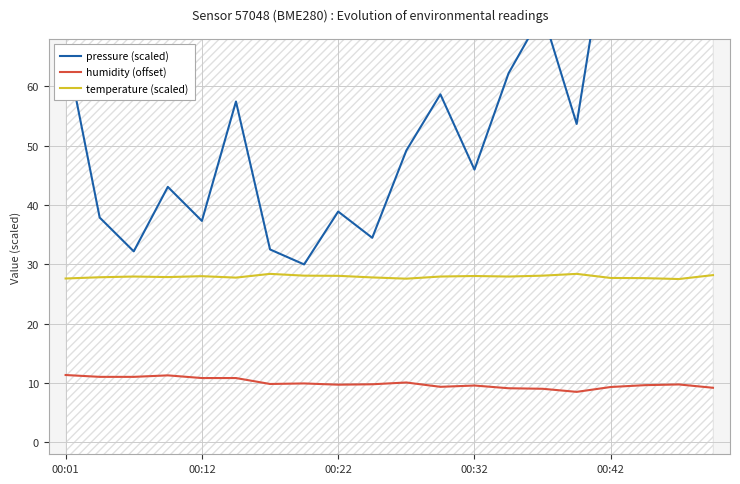

The value of pressure (scaled) at 10 is 68.6. True or false?

False